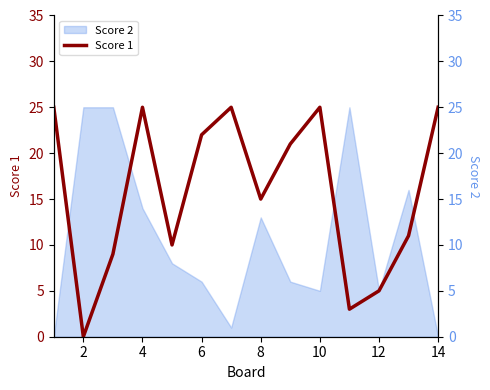

The value at 0 is 34. True or false?

False